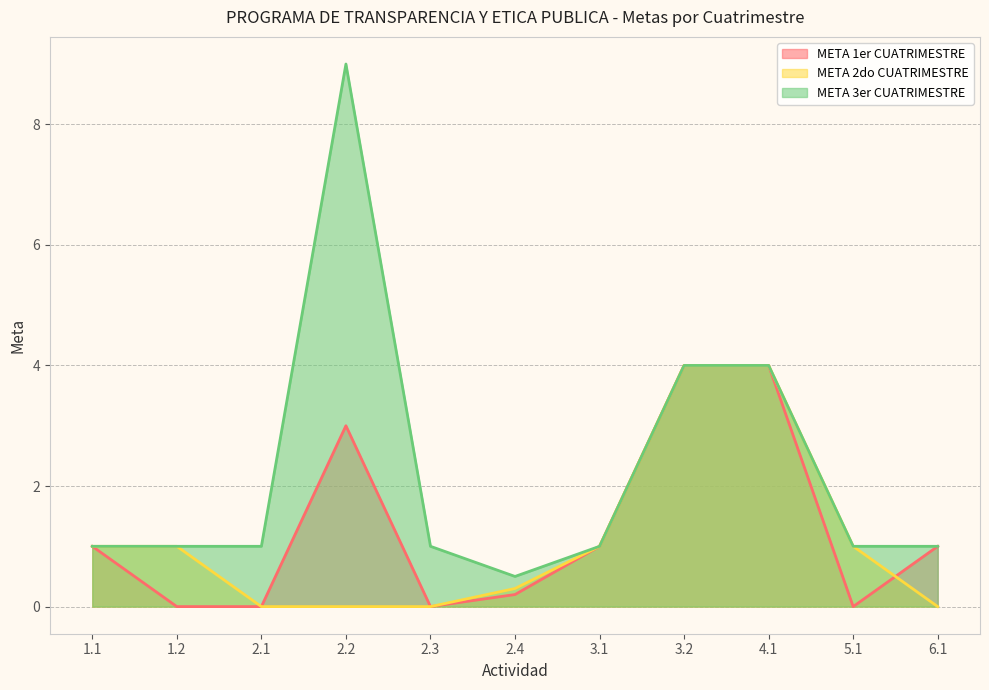

At 6.1, list the series in order from smallest to largest.

META 2do CUATRIMESTRE, META 1er CUATRIMESTRE, META 3er CUATRIMESTRE